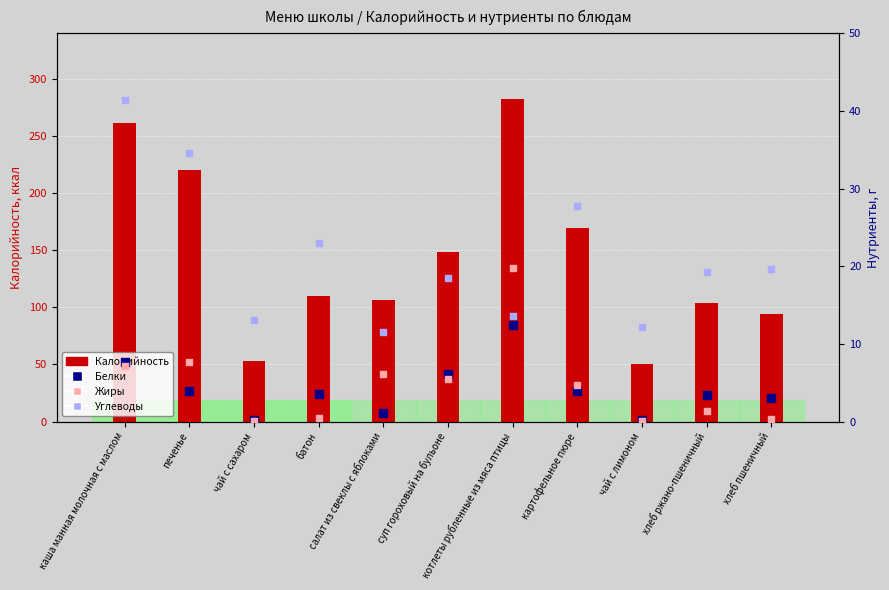

What is the total value across all series at картофельное пюре?

206.2